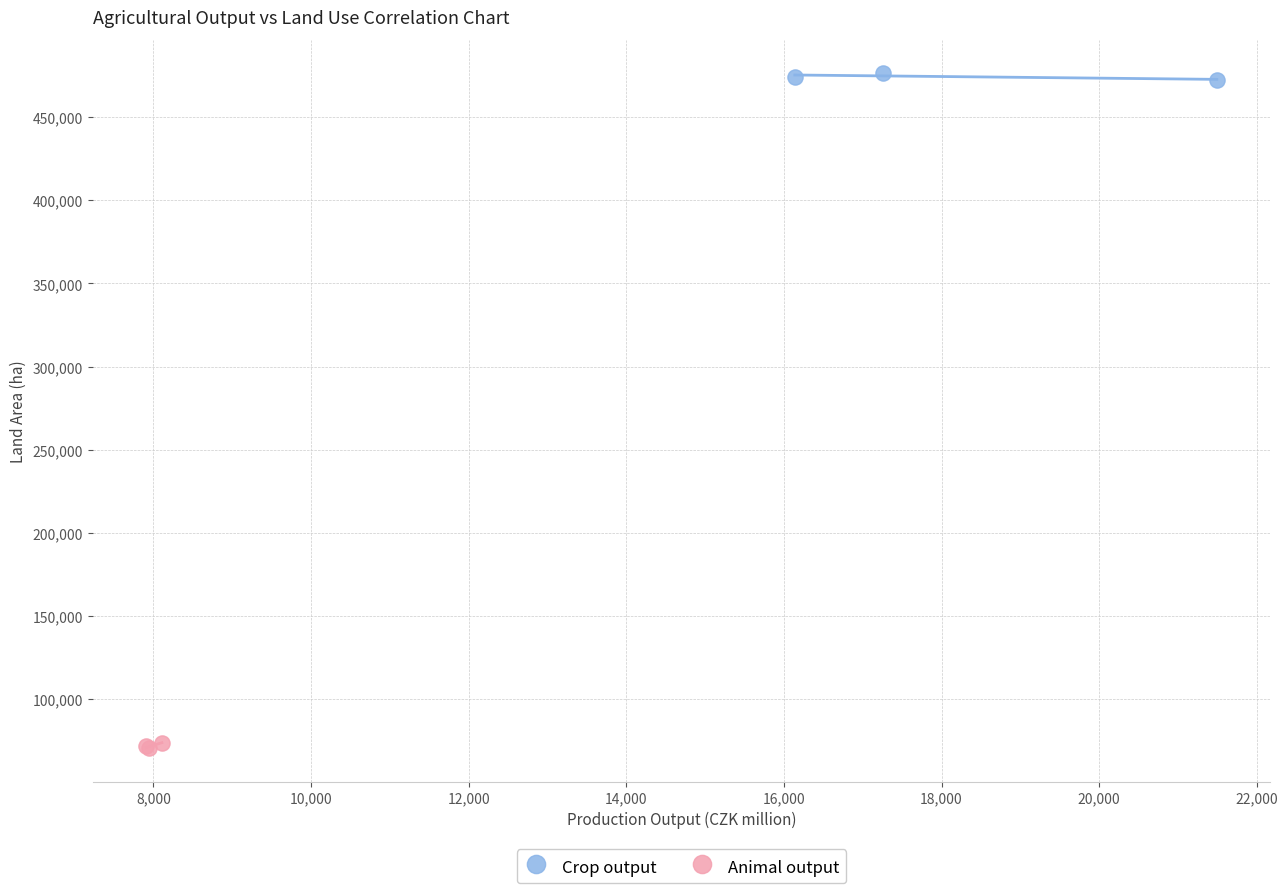

Which series contains the highest Y value?

Crop output